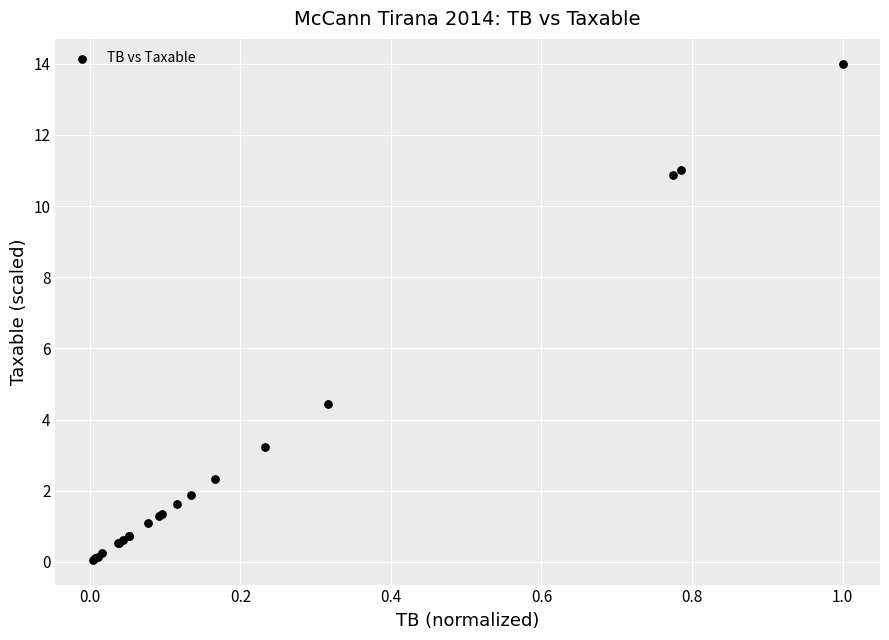

What Y value in the scatter plot is closest to 7?

4.4